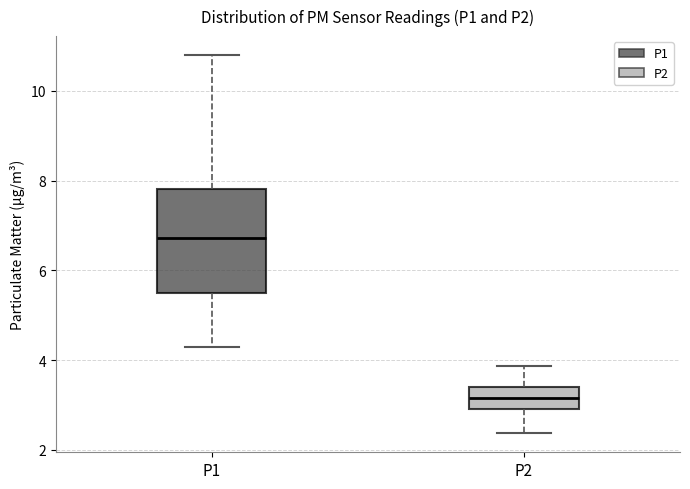

Comparing the boxes themselves (not the whiskers), which one is the tallest?

P1